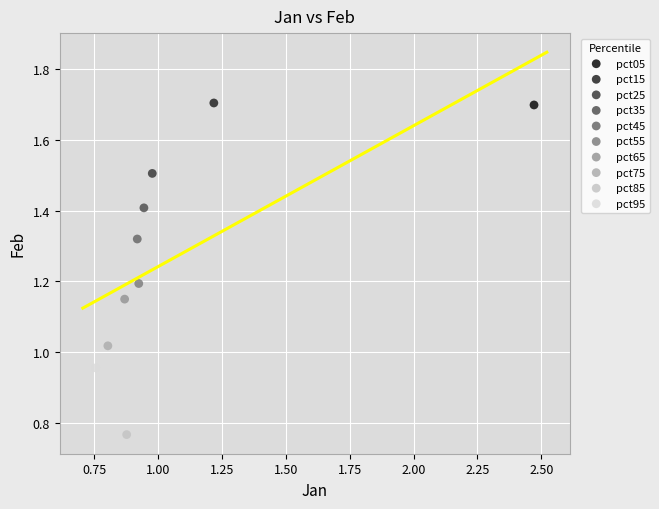

What are all the series names shown in the legend?

pct05, pct15, pct25, pct35, pct45, pct55, pct65, pct75, pct85, pct95